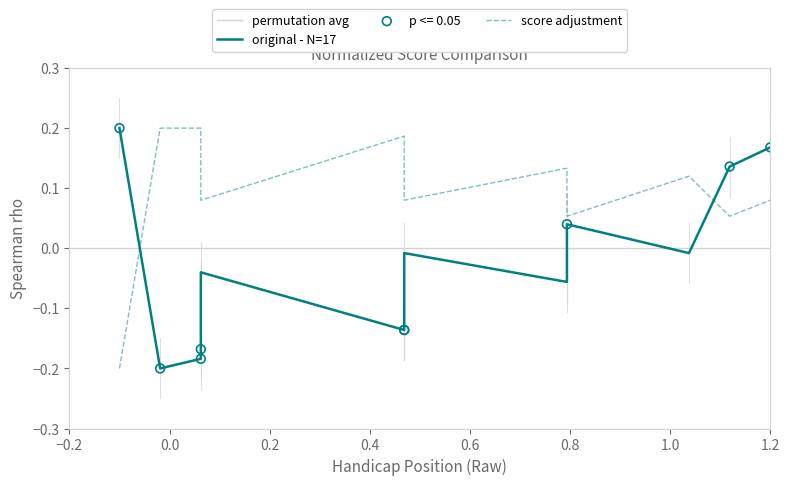

Which series has the largest total across all categories?

handicap_starting_score_adjustment